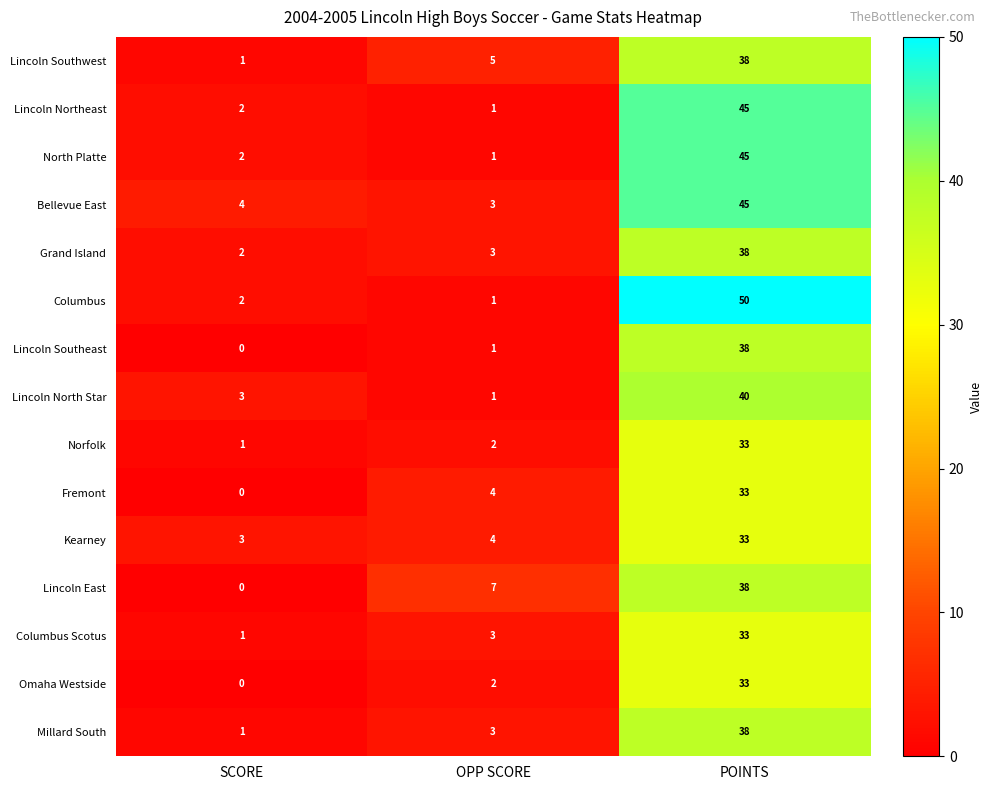

What is the maximum value shown in the chart?

50